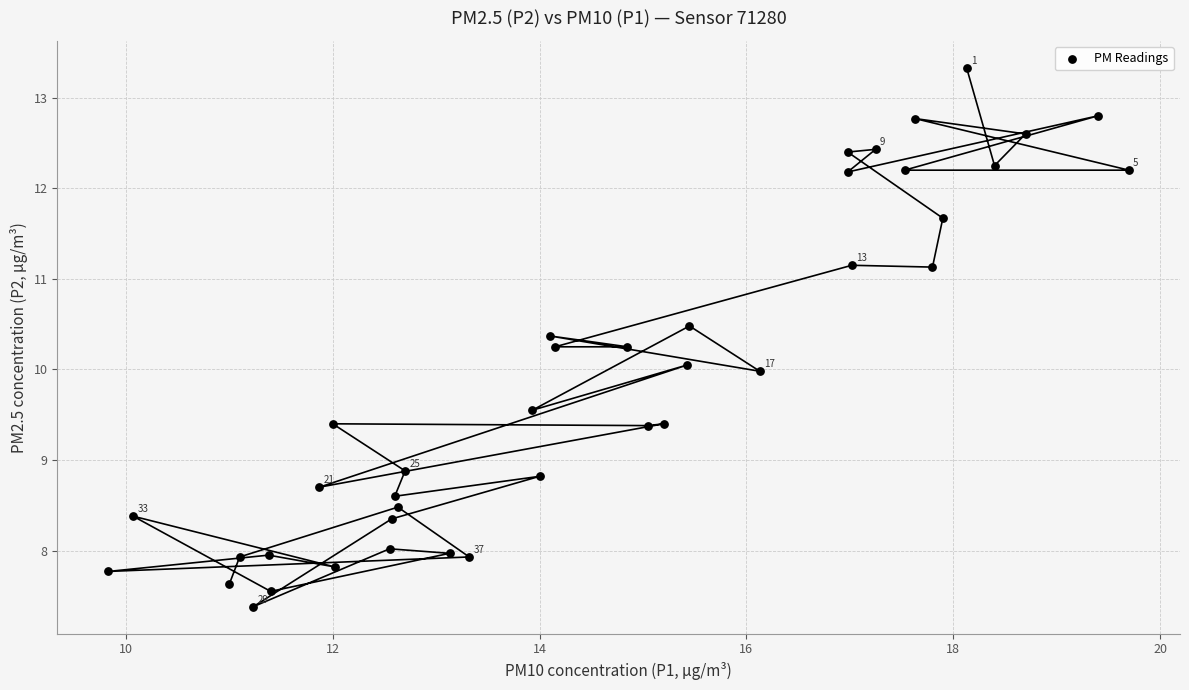

What is the range of X values (max minus min)?

9.9